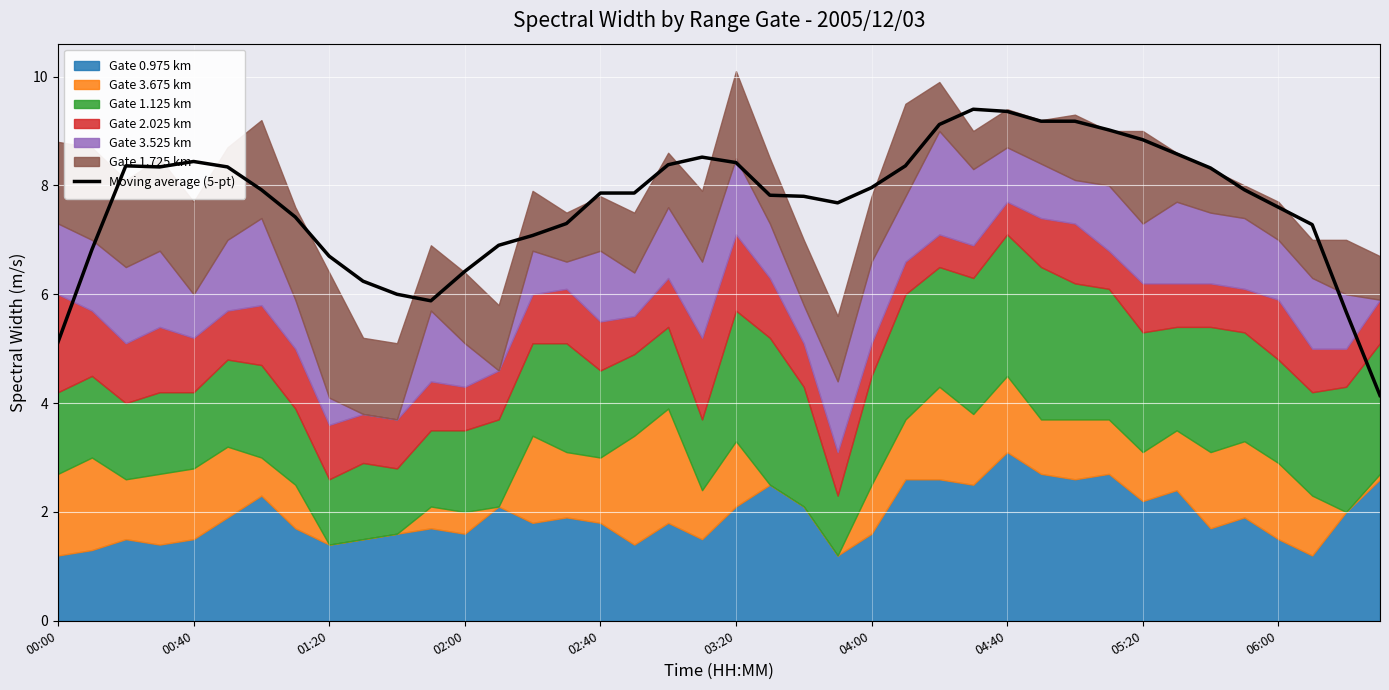

What is the lowest value of the Moving average (5-pt) series?

4.1